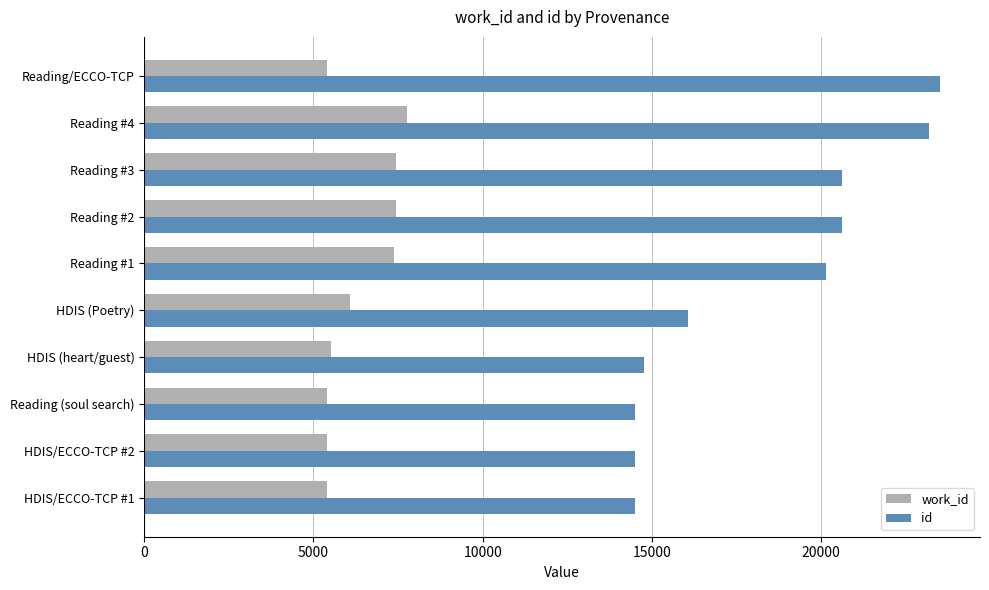

What is the average value of the id series?

18245